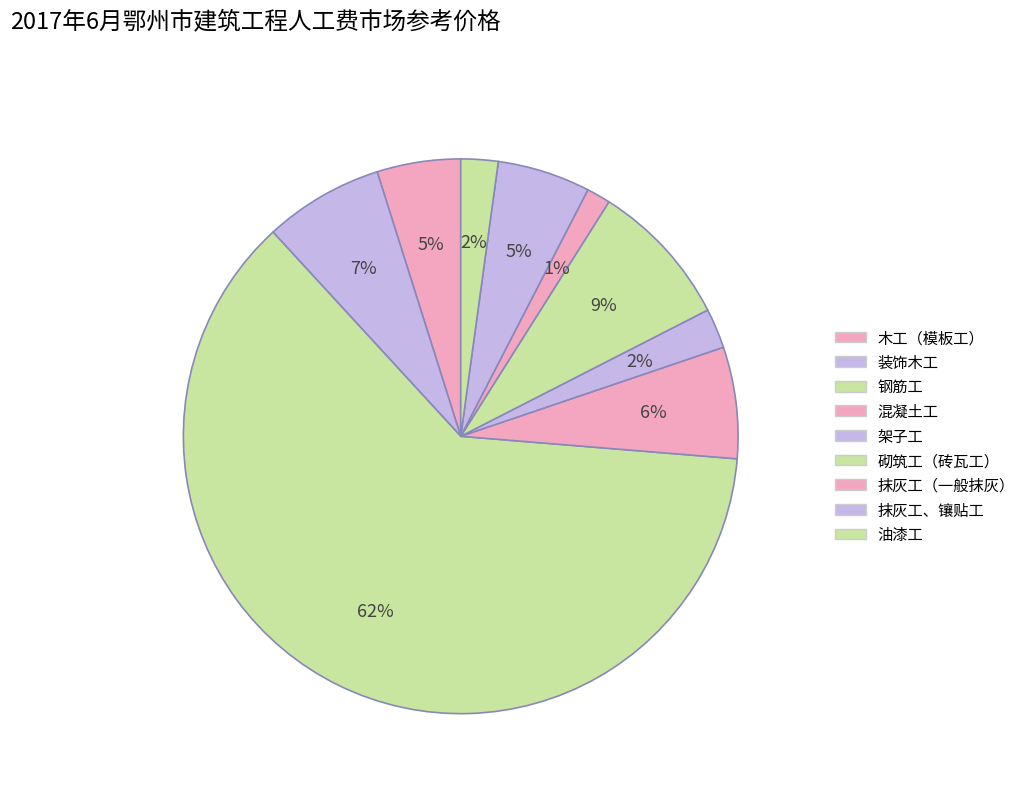

Rank the categories by value from highest to lowest.

钢筋工, 砌筑工（砖瓦工）, 装饰木工, 混凝土工, 抹灰工、镶贴工, 木工（模板工）, 架子工, 油漆工, 抹灰工（一般抹灰）